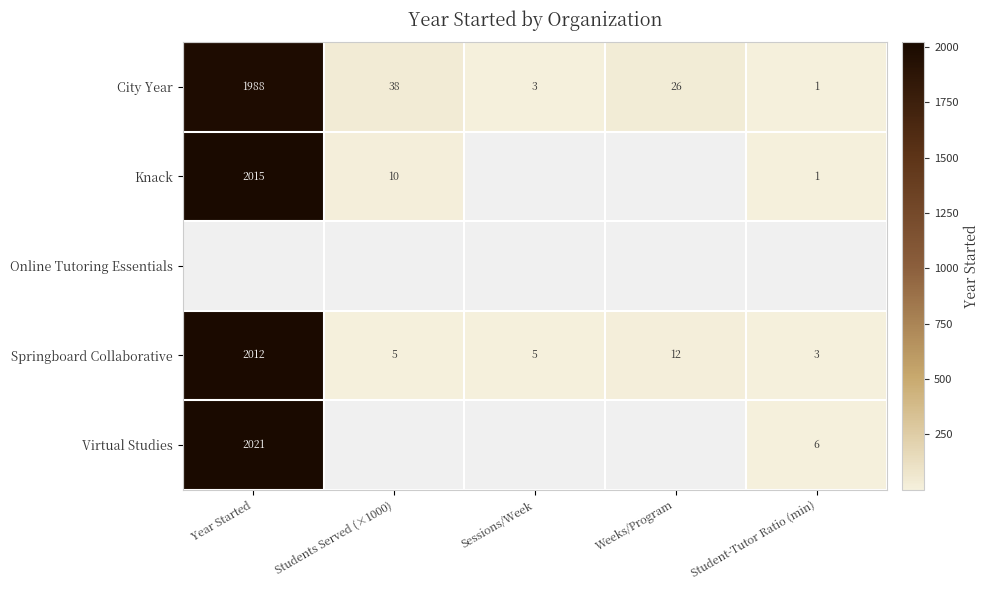

Which has a higher value, Student-Tutor Ratio (min) or Weeks/Program?

Weeks/Program